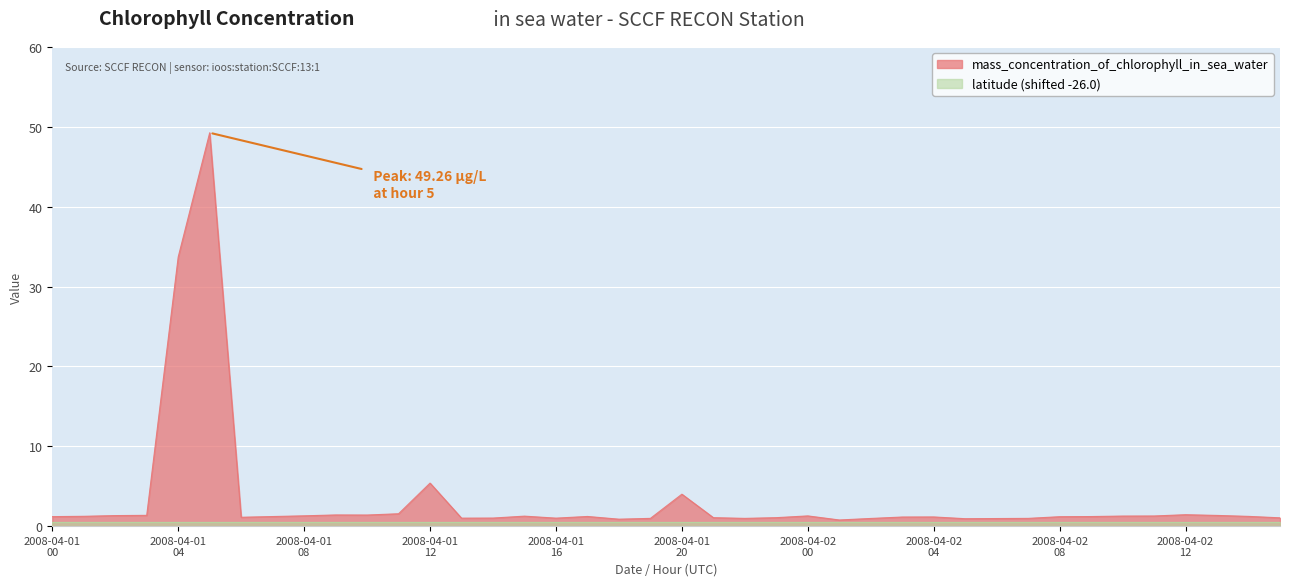

True or false: the data has more than 1 interior local peaks.

True